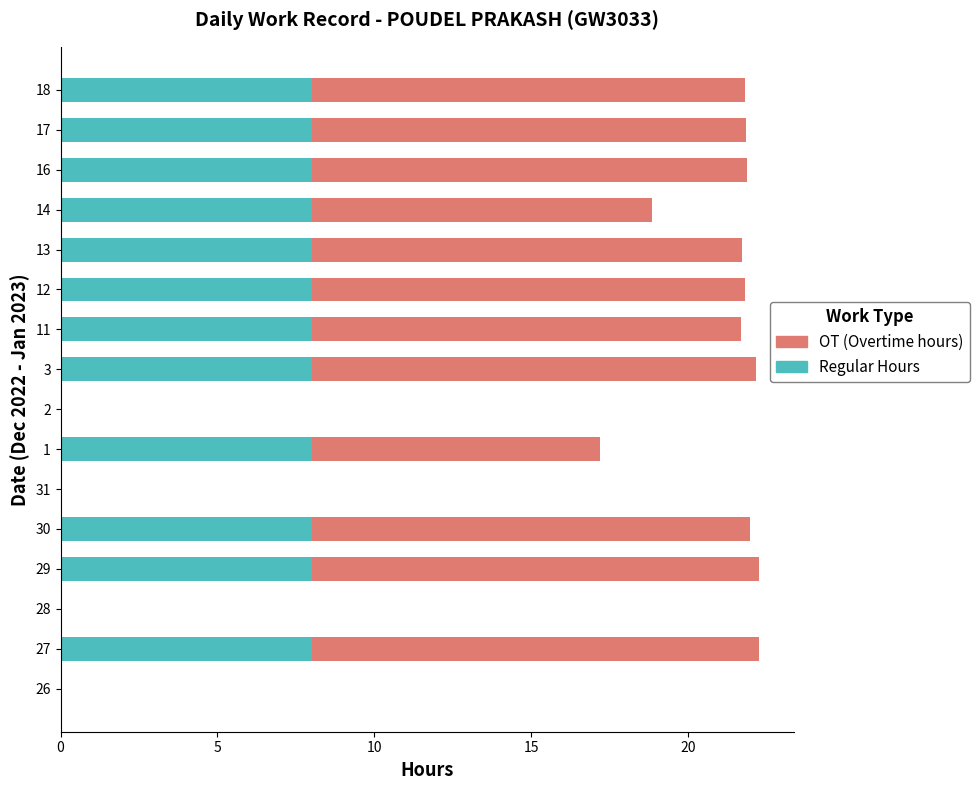

The value of Regular Hours at 17 is 4.3. True or false?

False